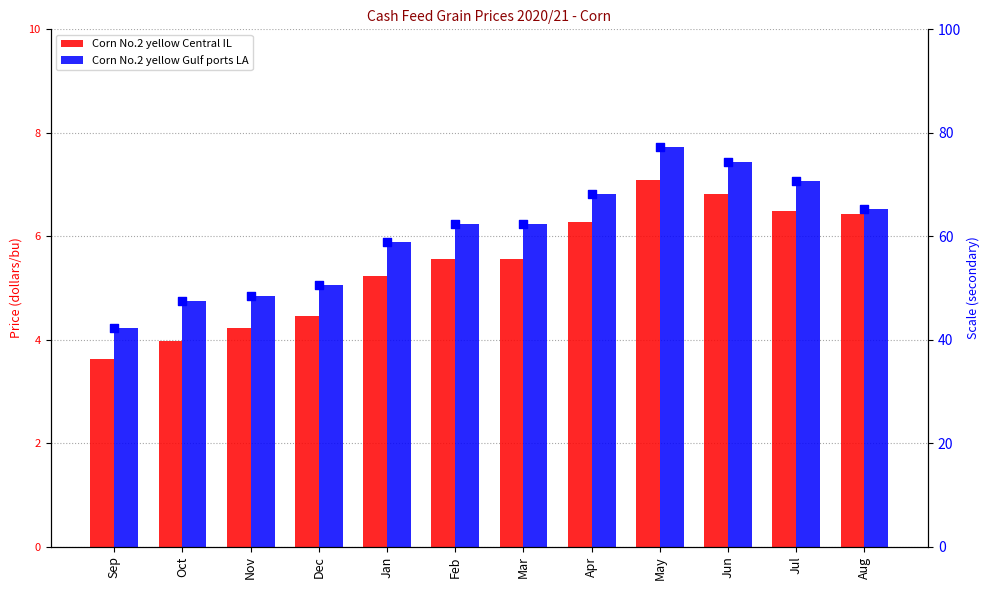

At which category is the sum across all series the highest?

May